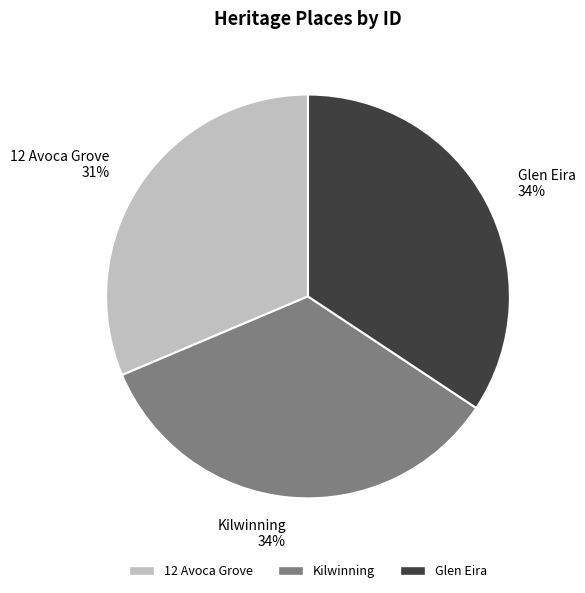

True or false: 12 Avoca Grove accounts for 24% of the total.

False